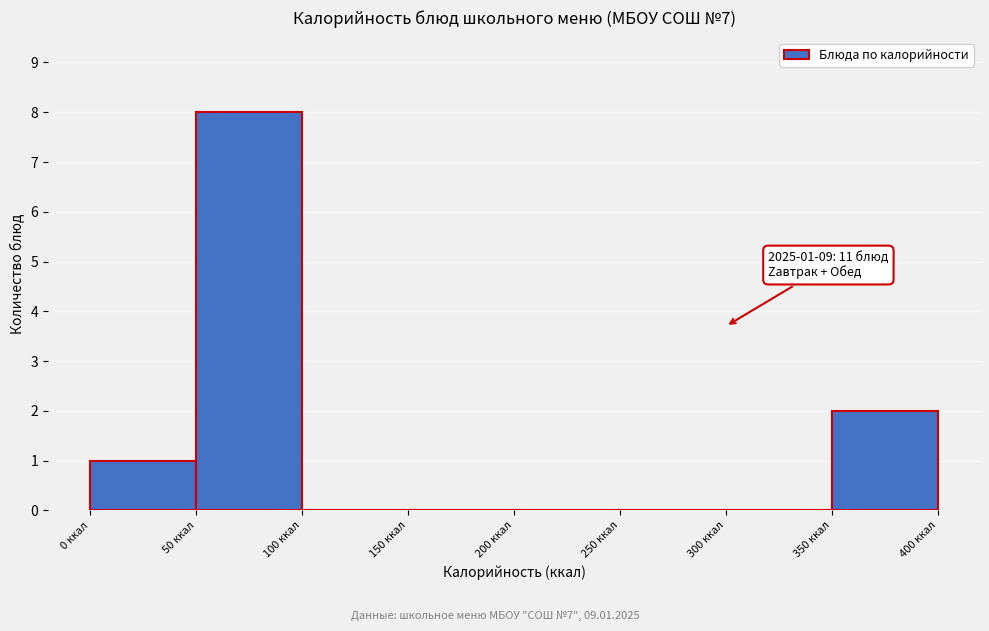

Over which range of the x-axis is the bar tallest?

50 to 100